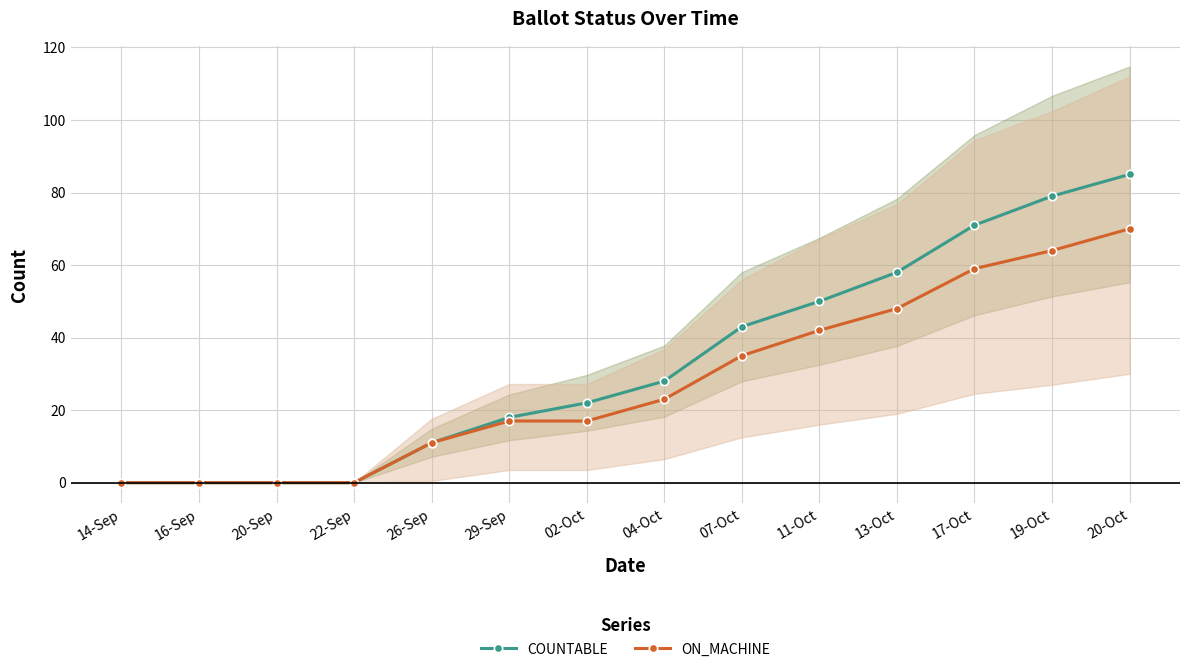

At which category is the sum across all series the highest?

20-Oct